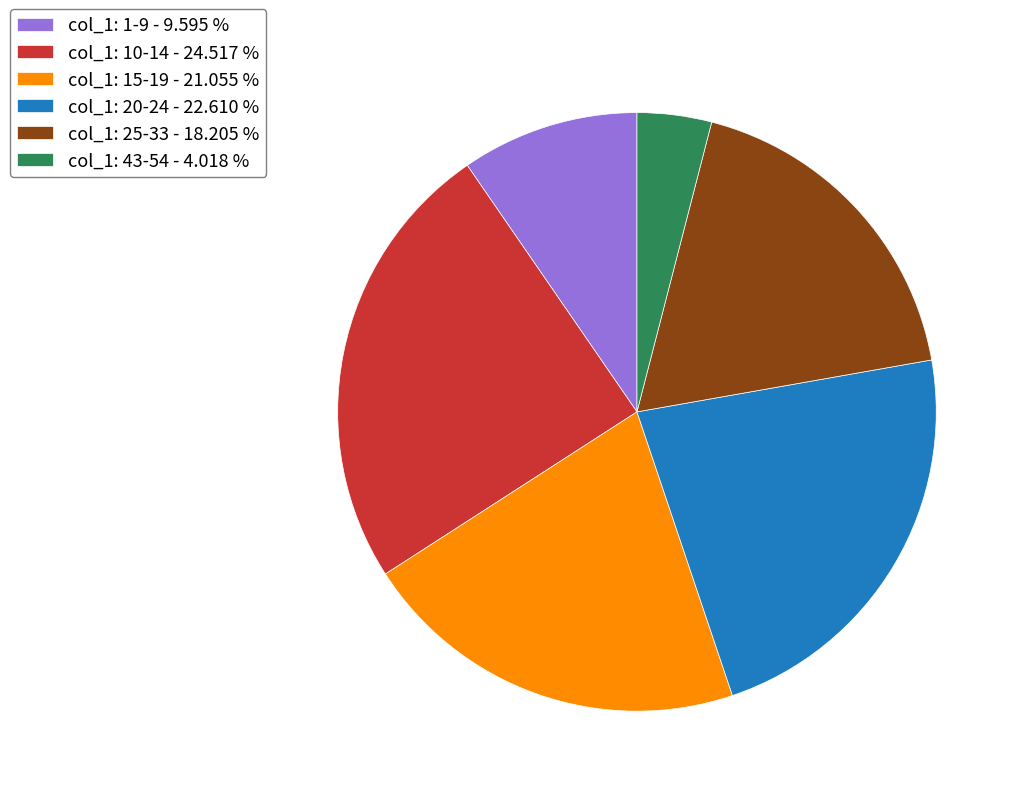

Rank the categories by value from lowest to highest.

col_1: 43-54 - 4.018 %, col_1: 1-9 - 9.595 %, col_1: 25-33 - 18.205 %, col_1: 15-19 - 21.055 %, col_1: 20-24 - 22.610 %, col_1: 10-14 - 24.517 %